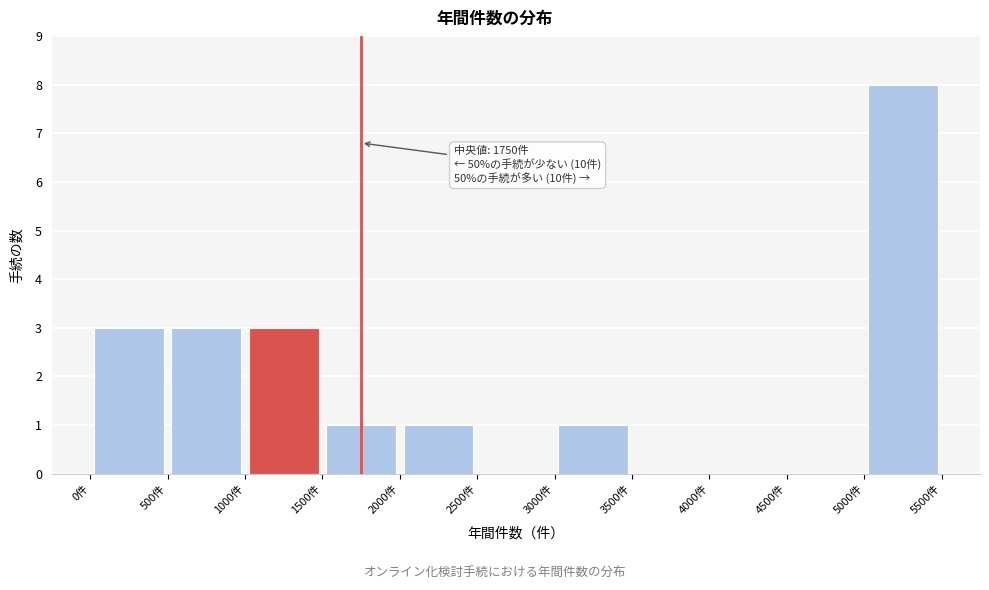

Which range on the x-axis has the tallest bar?

5000 to 5500